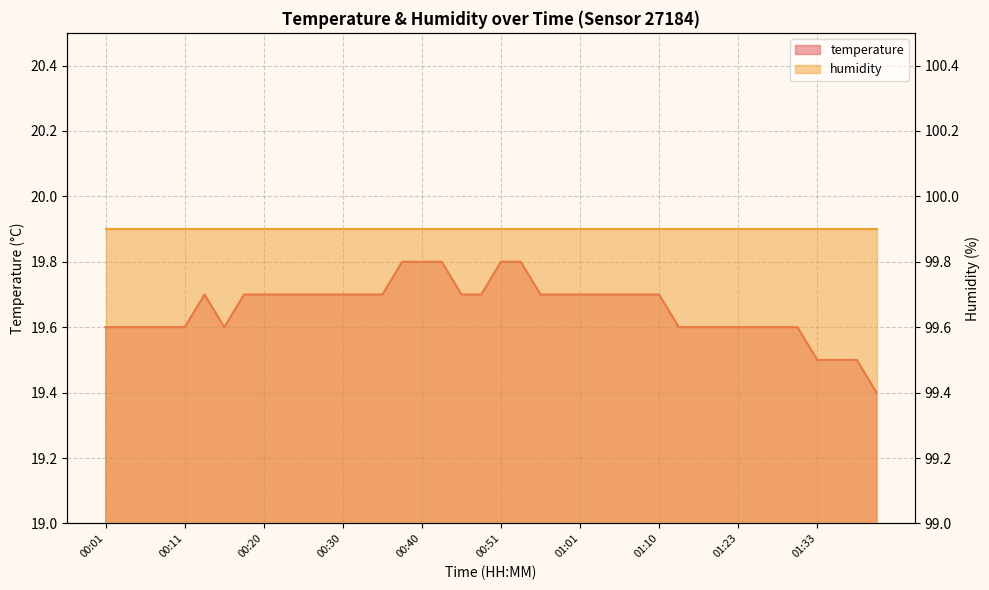

What is the difference between the maximum and minimum values?

0.4